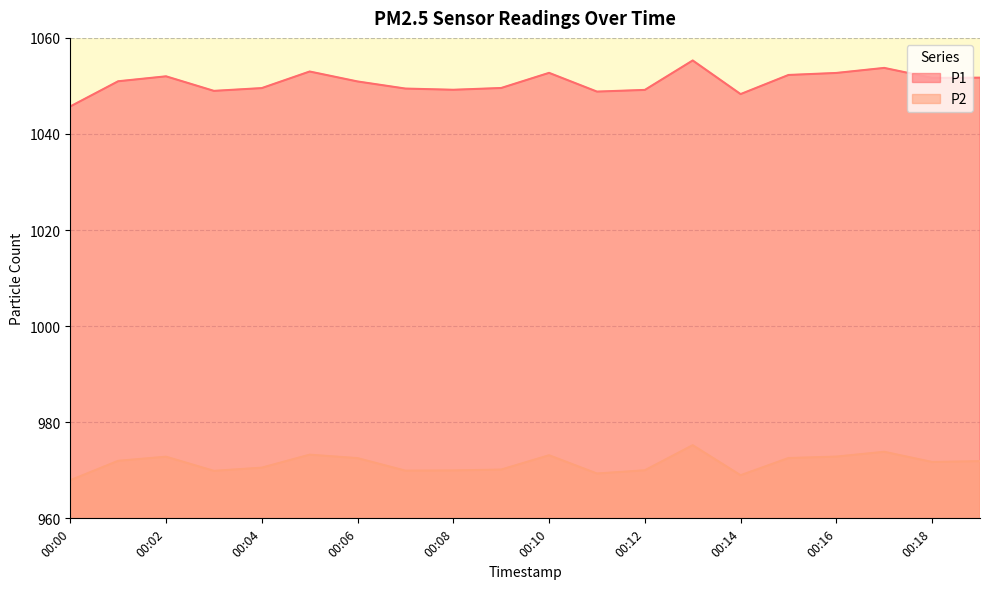

The P1 series shows 674.9 at 00:05. True or false?

False